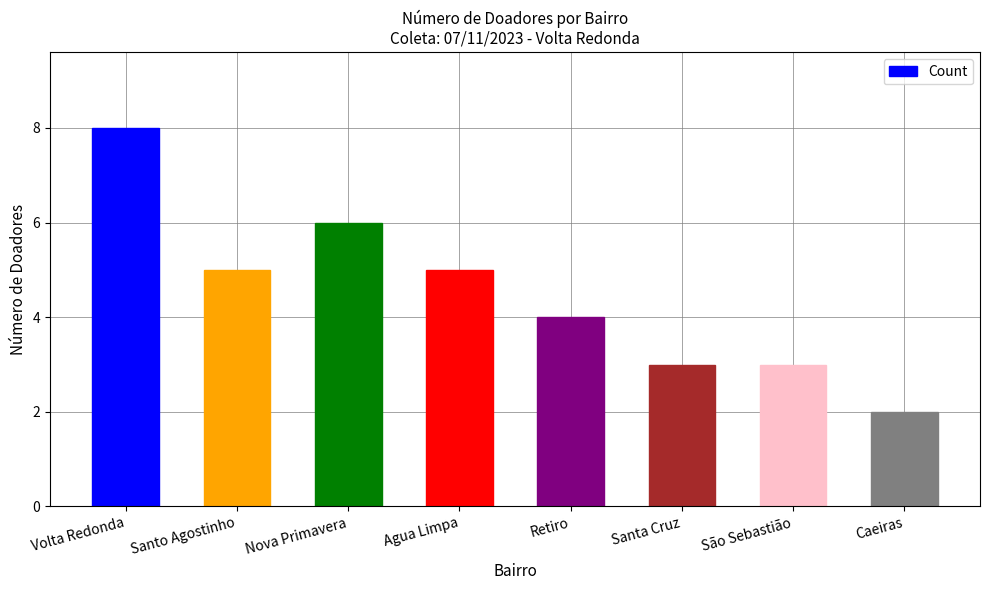

Approximately how many times larger is the value at Santo Agostinho compared to Caeiras?

2.5